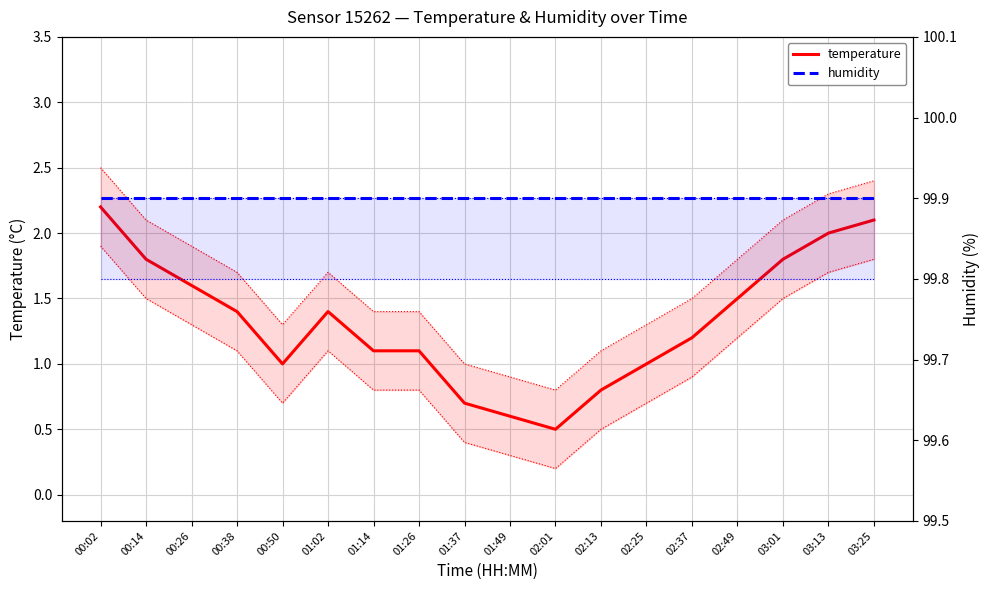

What is the value of the humidity point at the 1st from the left?

99.9